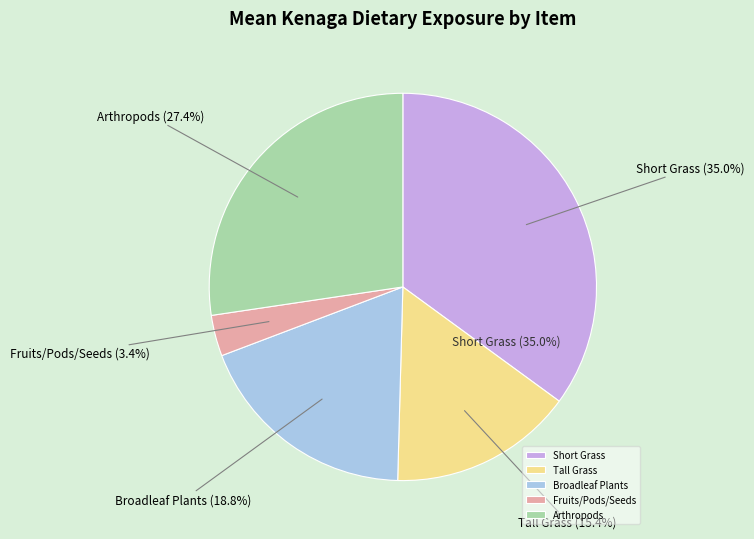

Which category has the biggest portion of the pie?

Short Grass